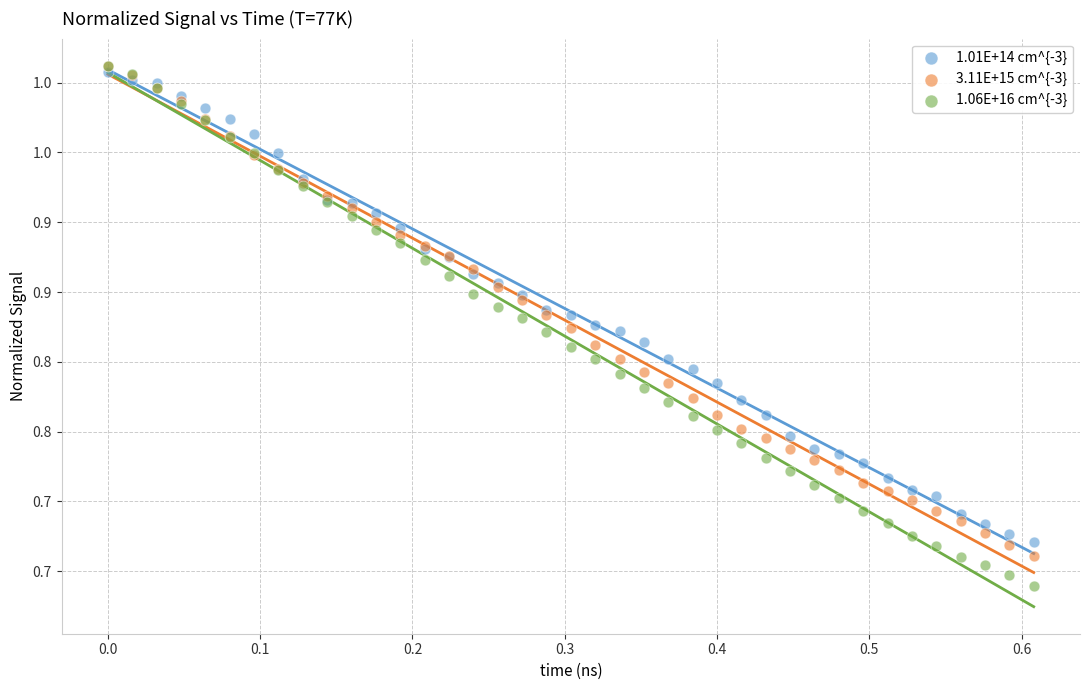

What are all the series names shown in the legend?

1.01E+14 cm^{-3}, 3.11E+15 cm^{-3}, 1.06E+16 cm^{-3}